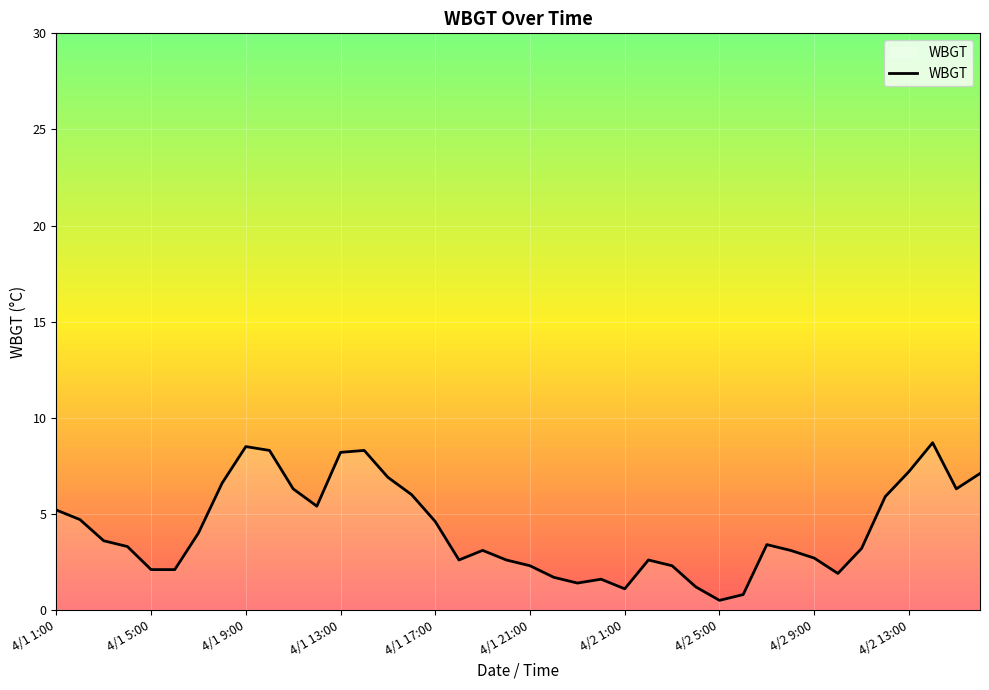

What is the maximum value shown in the chart?

8.7